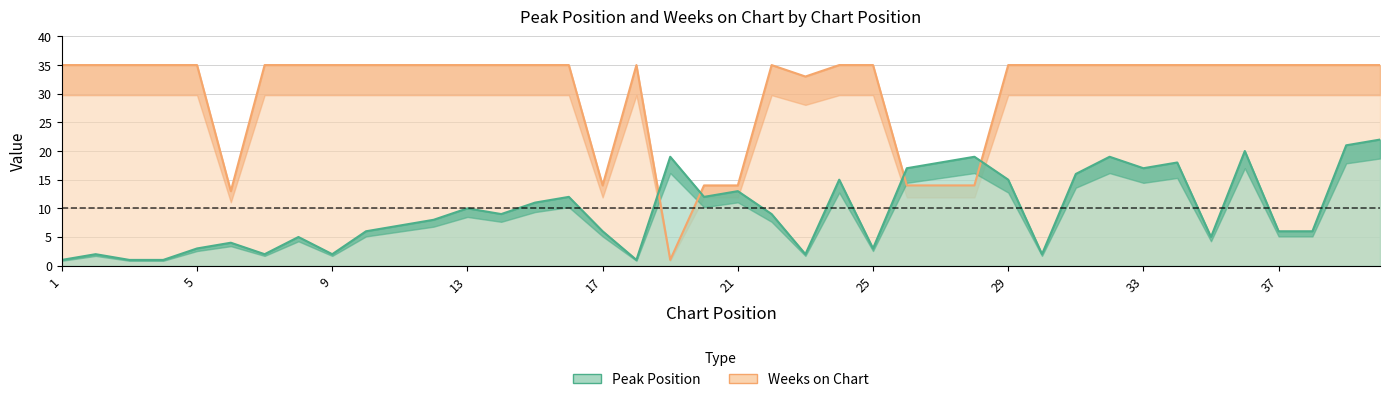

What value does the Peak Position series have at 13, to the nearest 10?

10